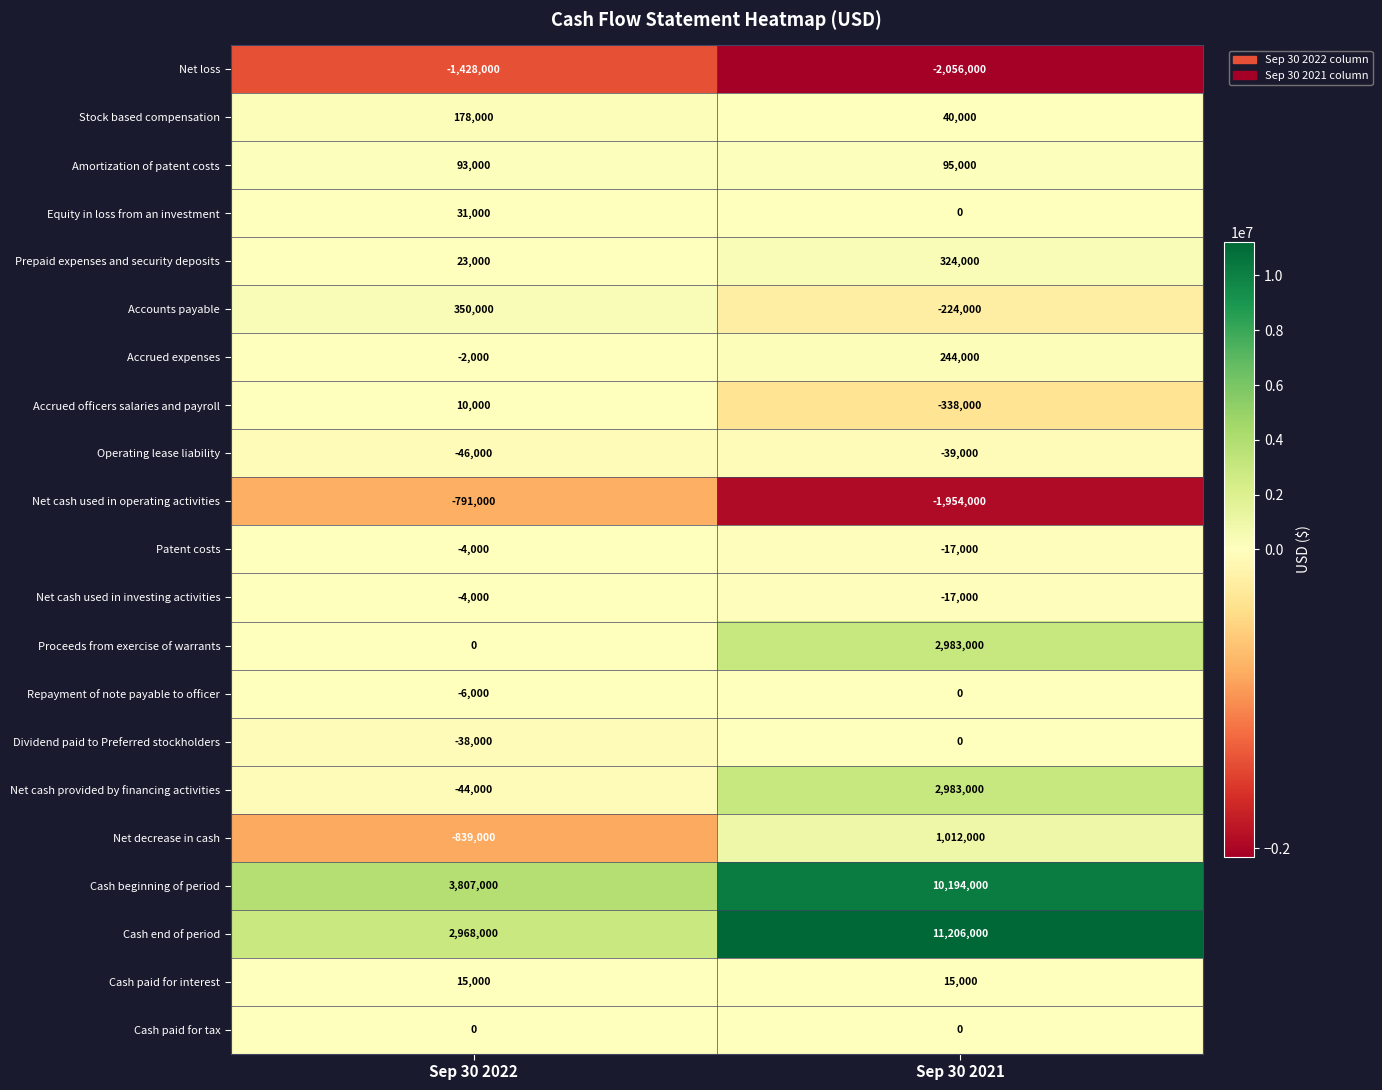

The Net cash used in operating activities series shows -177362 at Sep 30 2022. True or false?

False